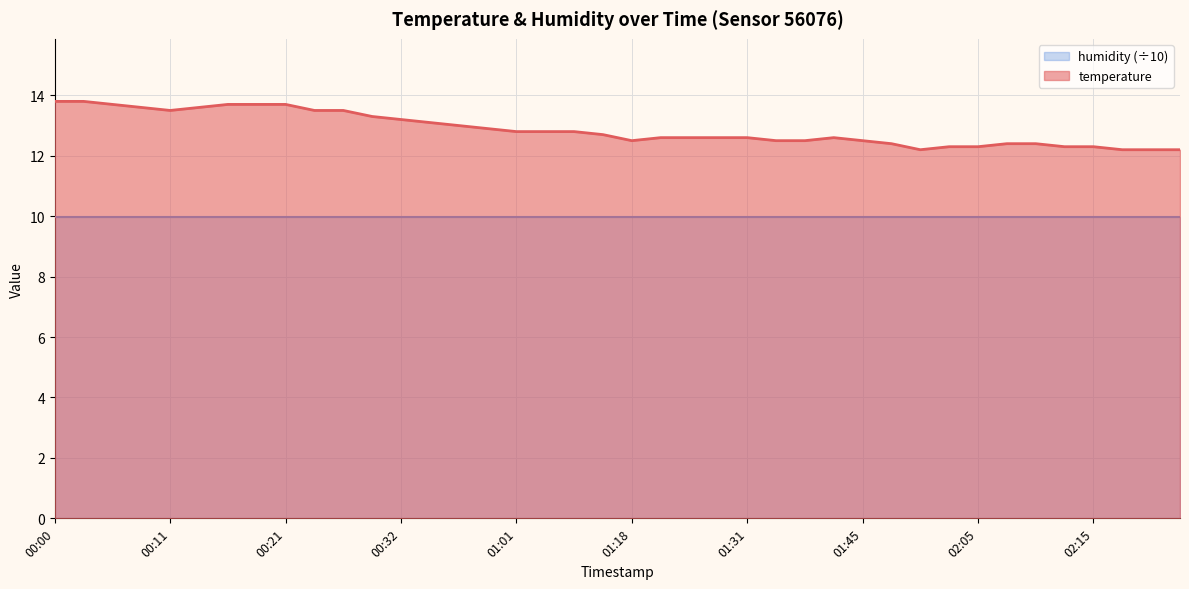

What is the sum of all values?

514.9